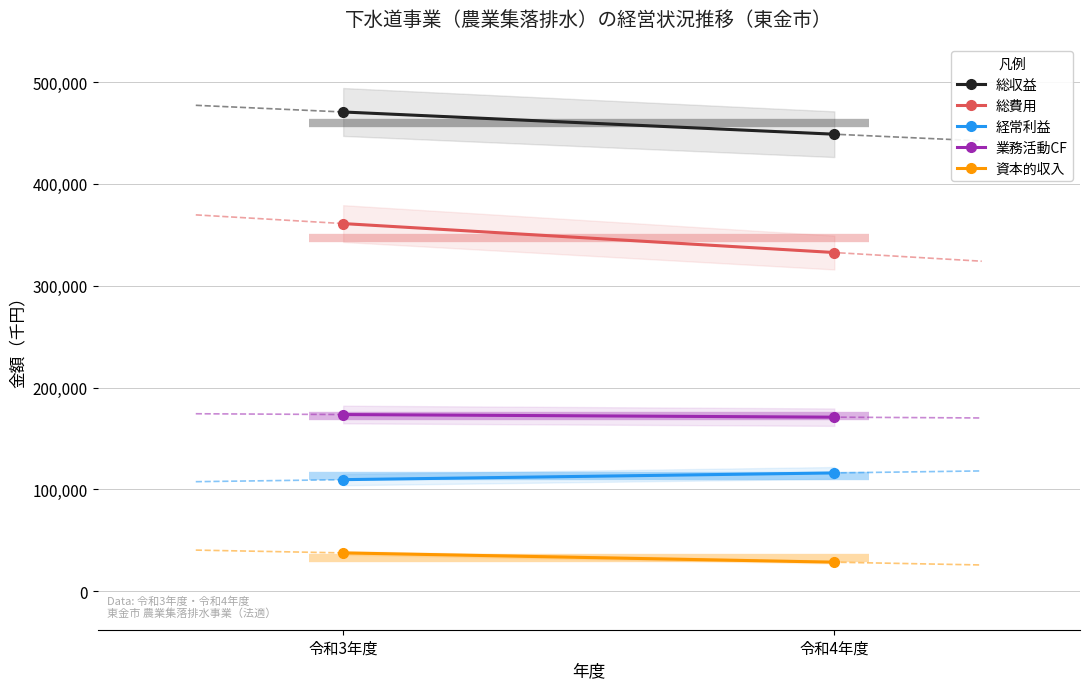

What is the difference between the 資本的収入 values at 令和4年度 and 令和3年度?

9129